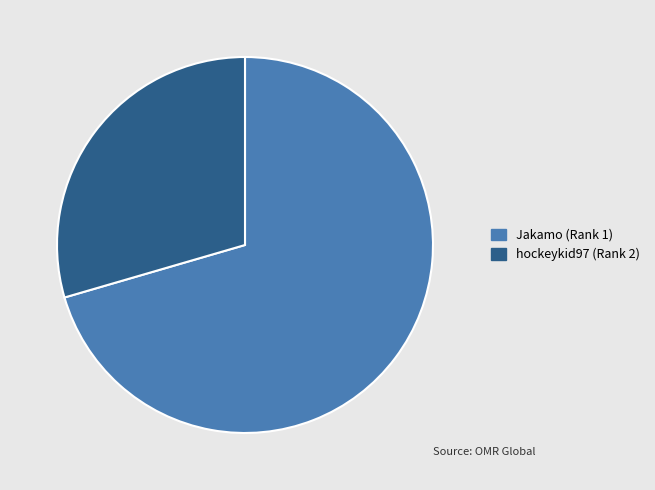

Rank the categories by value from highest to lowest.

Jakamo (Rank 1), hockeykid97 (Rank 2)